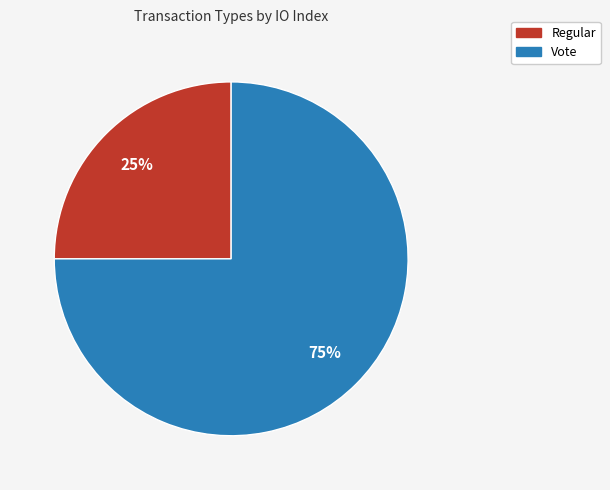

To the nearest percent, what is the combined percentage of Regular and Vote?

100%